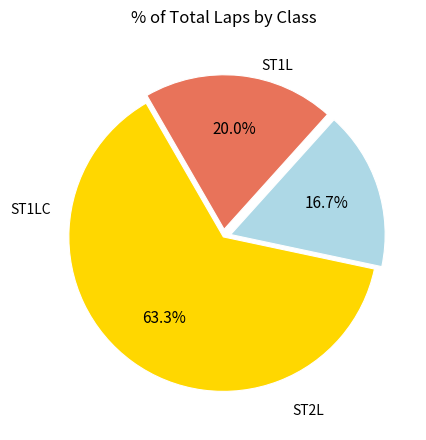

How many slices are in this pie chart?

3